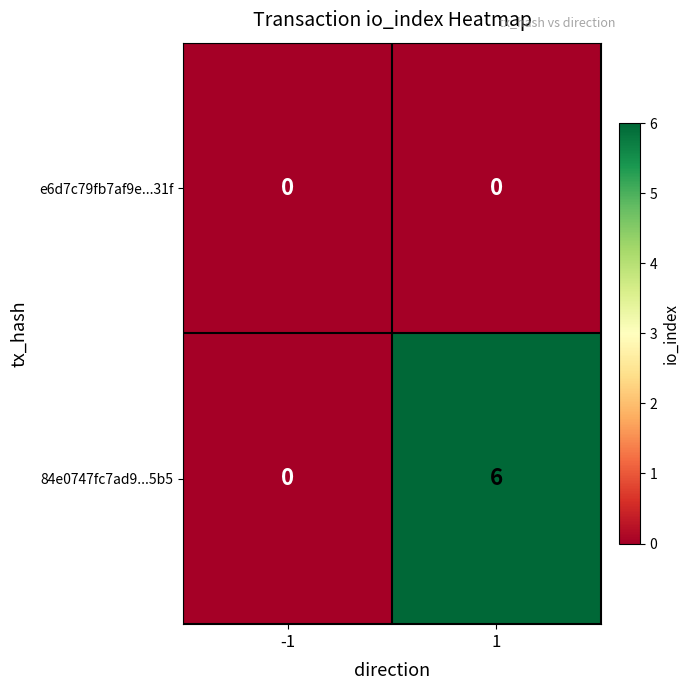

What is the difference between the 84e0747fc7ad9...5b5 values at -1 and 1?

6